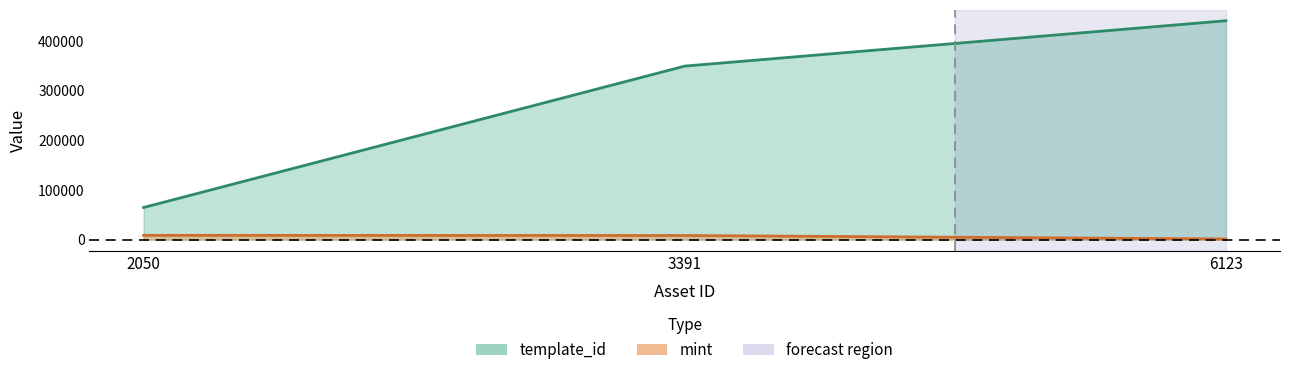

At 3391, list the series in order from largest to smallest.

template_id, mint